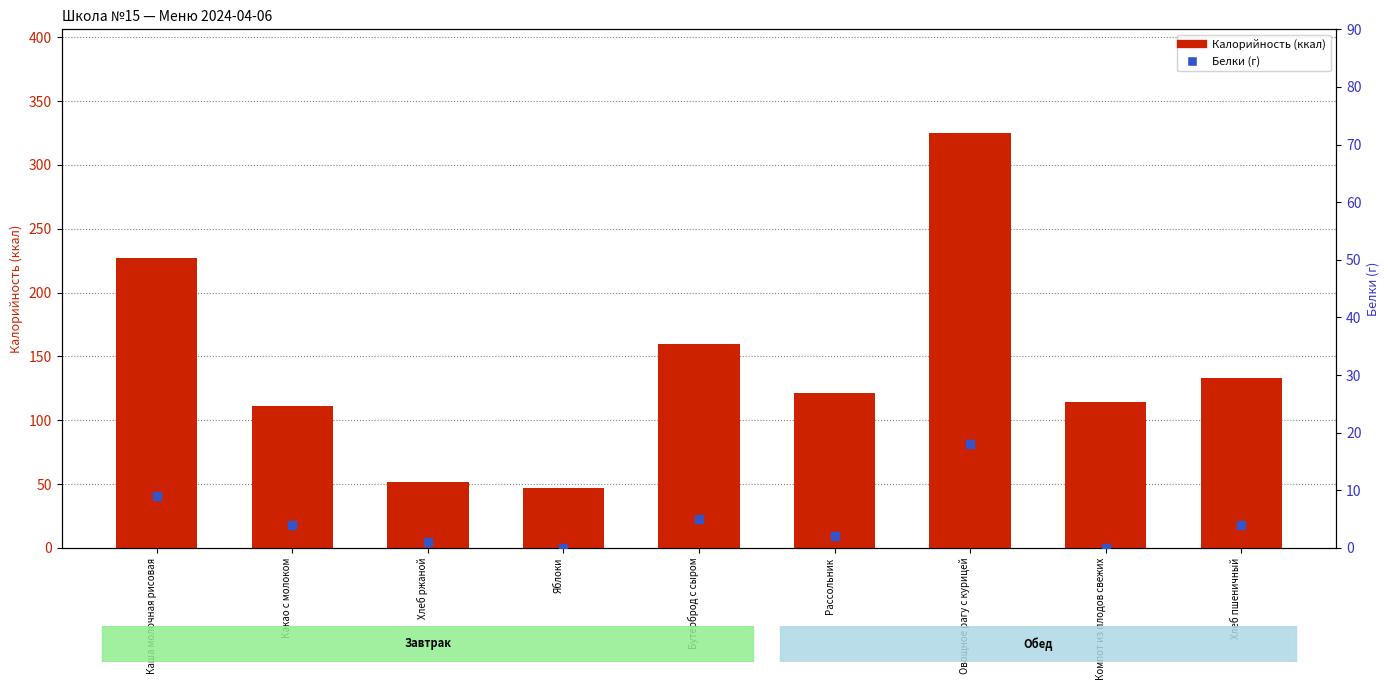

What are all the series names shown in the legend?

Калорийность, Белки